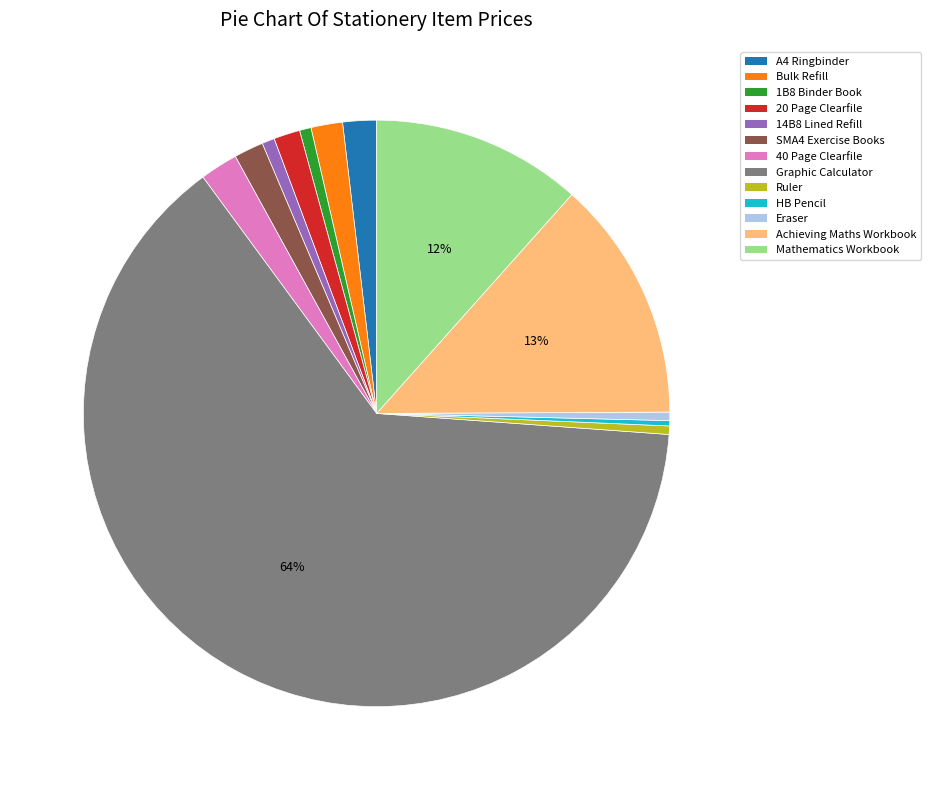

Which slice represents more than half of the pie?

Graphic Calculator